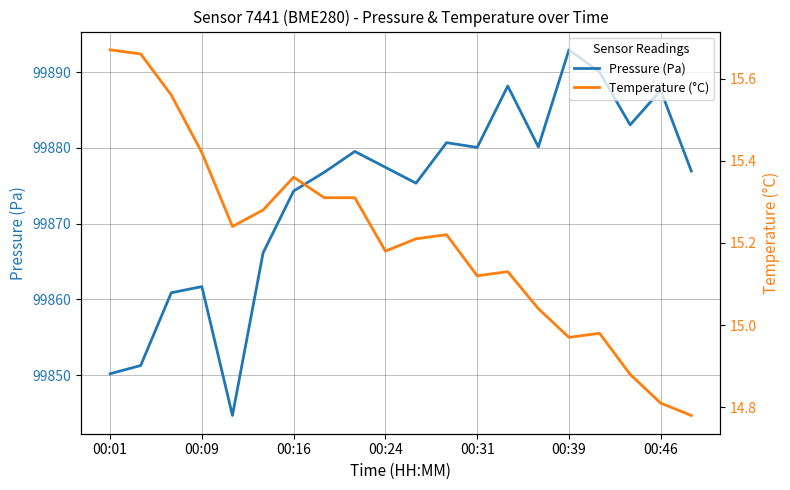

What is the highest value of the Pressure (Pa) series?

99892.9